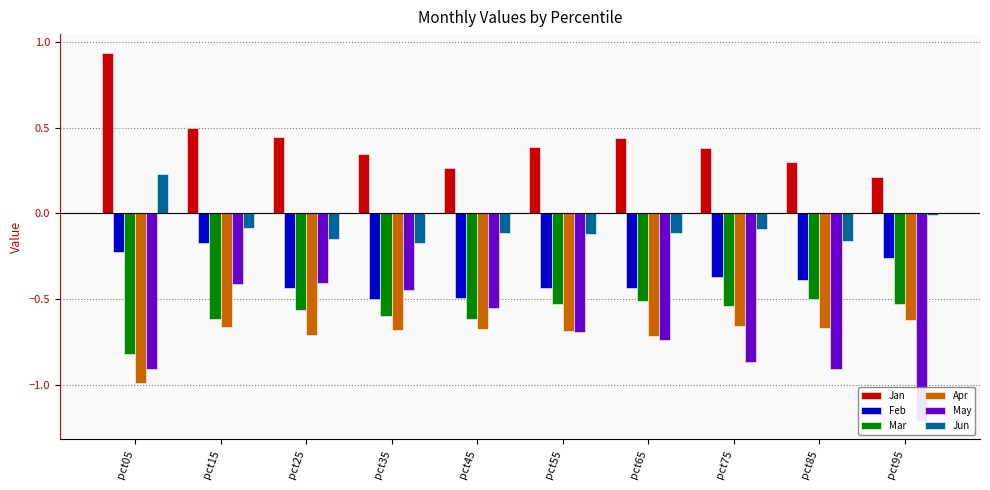

Which series has the largest total across all categories?

Jan